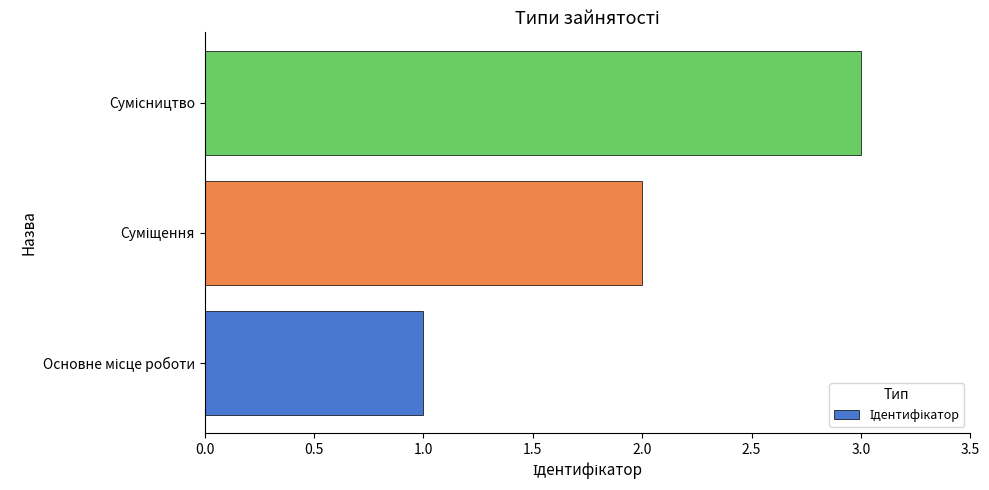

What is the sum of all values?

6